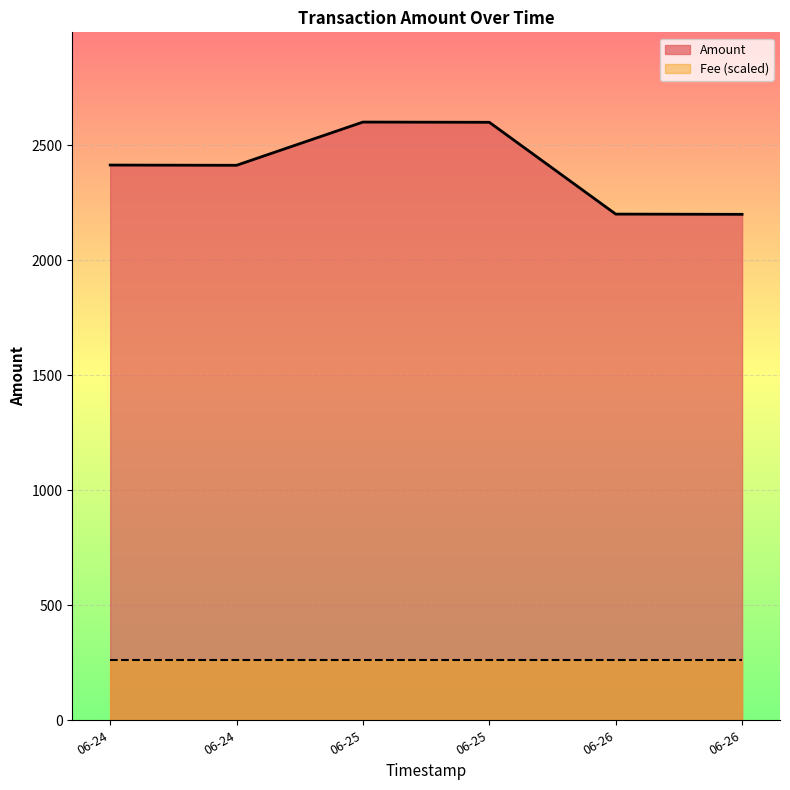

List the series in order of their overall mean, lowest first.

Fee (scaled), Amount